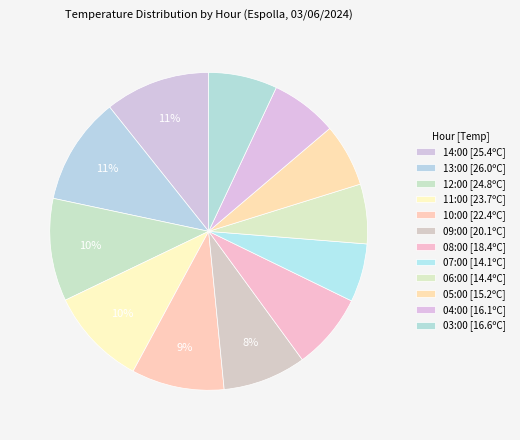

To the nearest percent, what is the difference between the 05:00 and 12:00 slice percentages?

4%